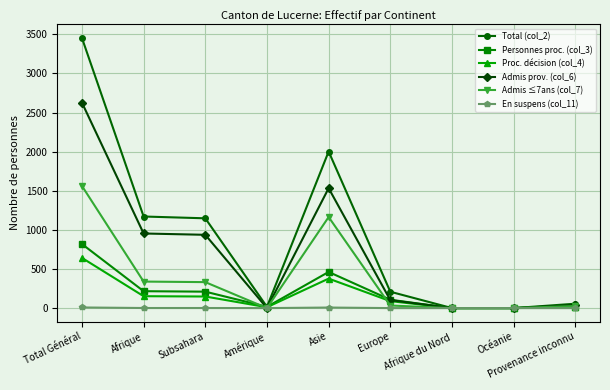

Which series has the widest spread of values?

Total (col_2)